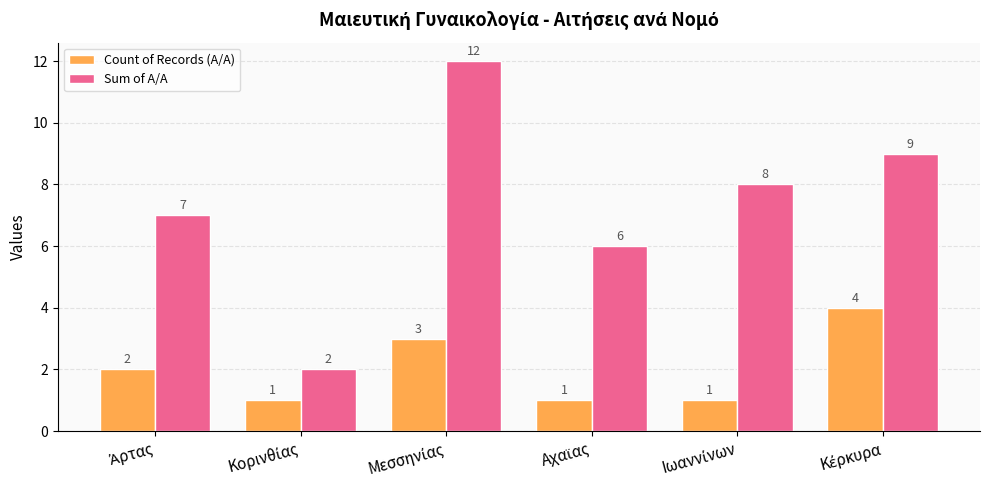

What is the difference between the second highest and minimum values in the Sum of Α/Α series?

7